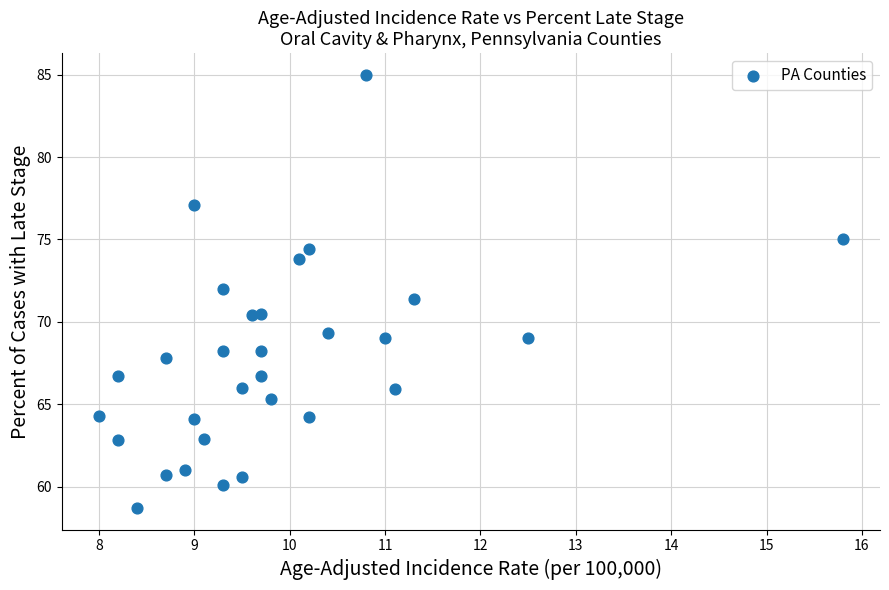

What is the range of Y values (max minus min)?

26.3